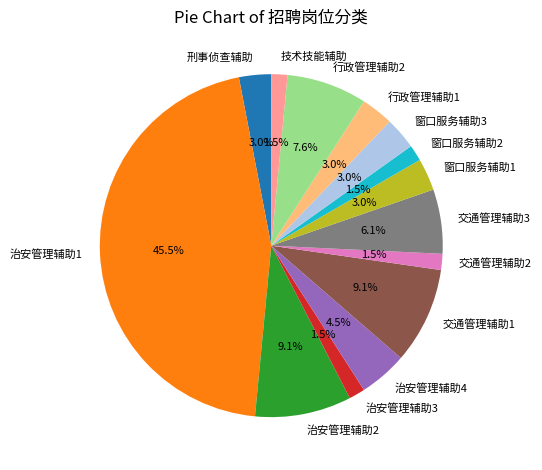

Combined, do 行政管理辅助1 and 技术技能辅助 account for over 50%?

No